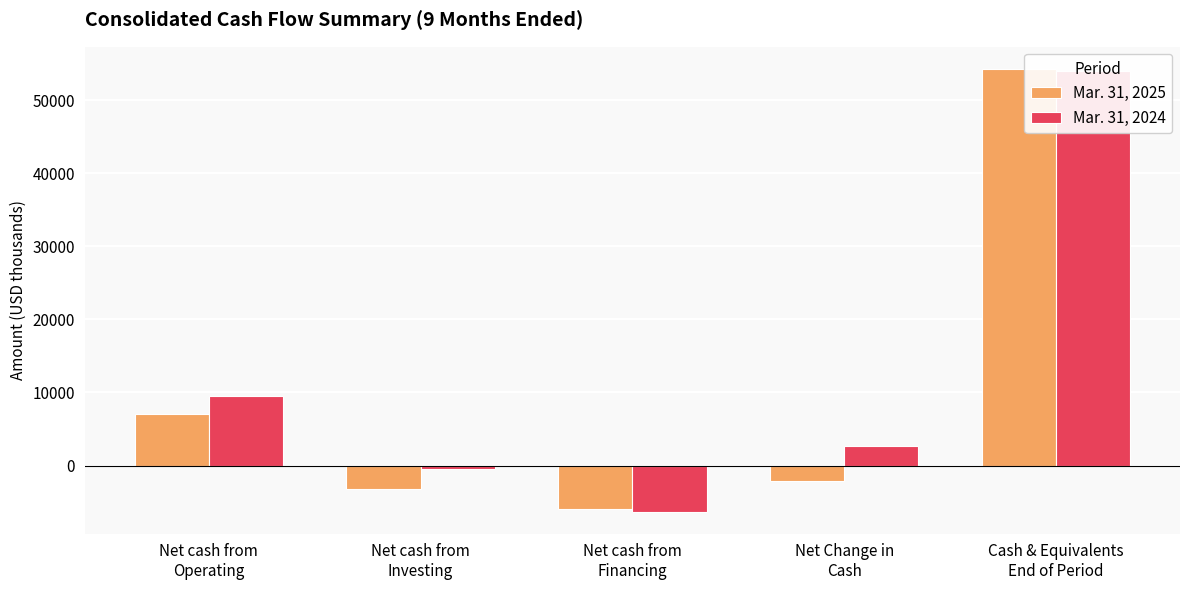

What is the greatest value displayed?

54257